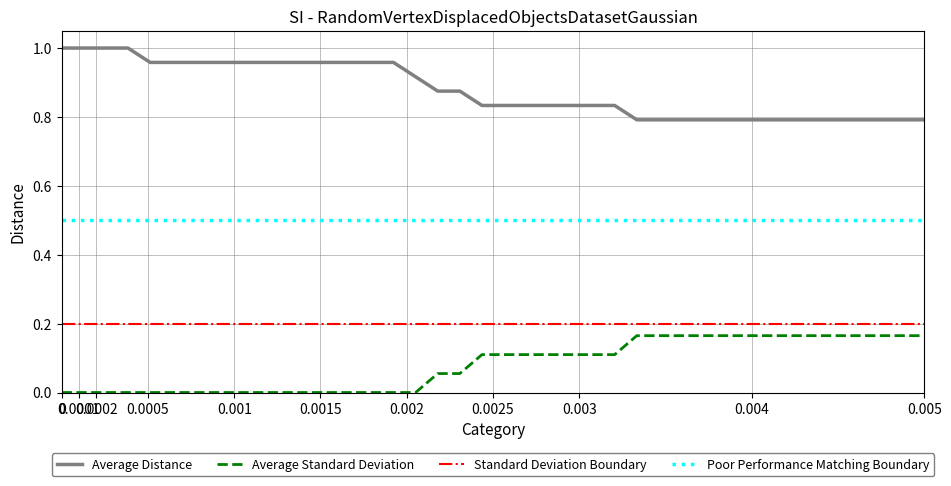

True or false: Average Distance and Average Standard Deviation intersect in this chart.

False